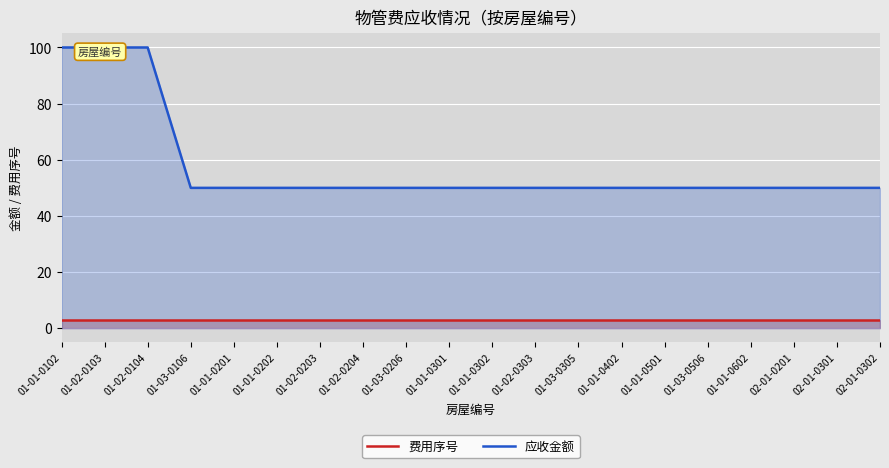

At which label does 费用序号 reach its minimum?

01-01-0102